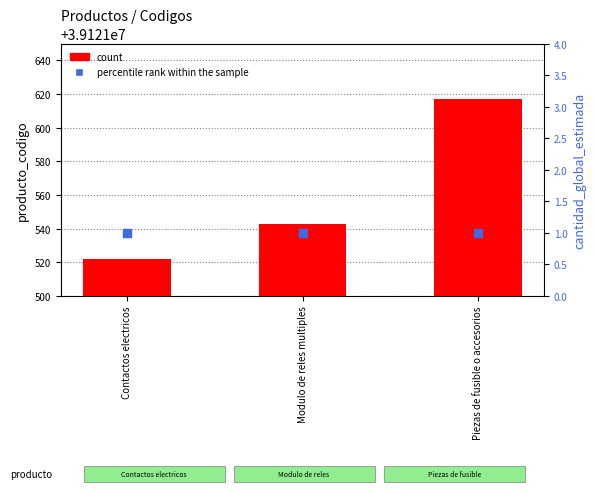

At which category is the sum across all series the highest?

Piezas de fusible o accesorios